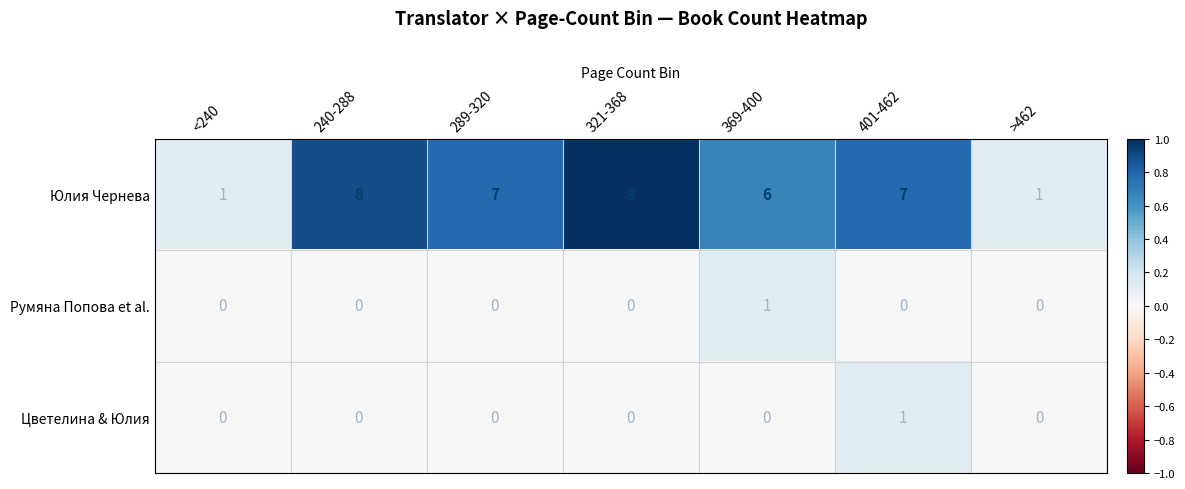

The Юлия Чернева series shows 15 at 321-368. True or false?

False